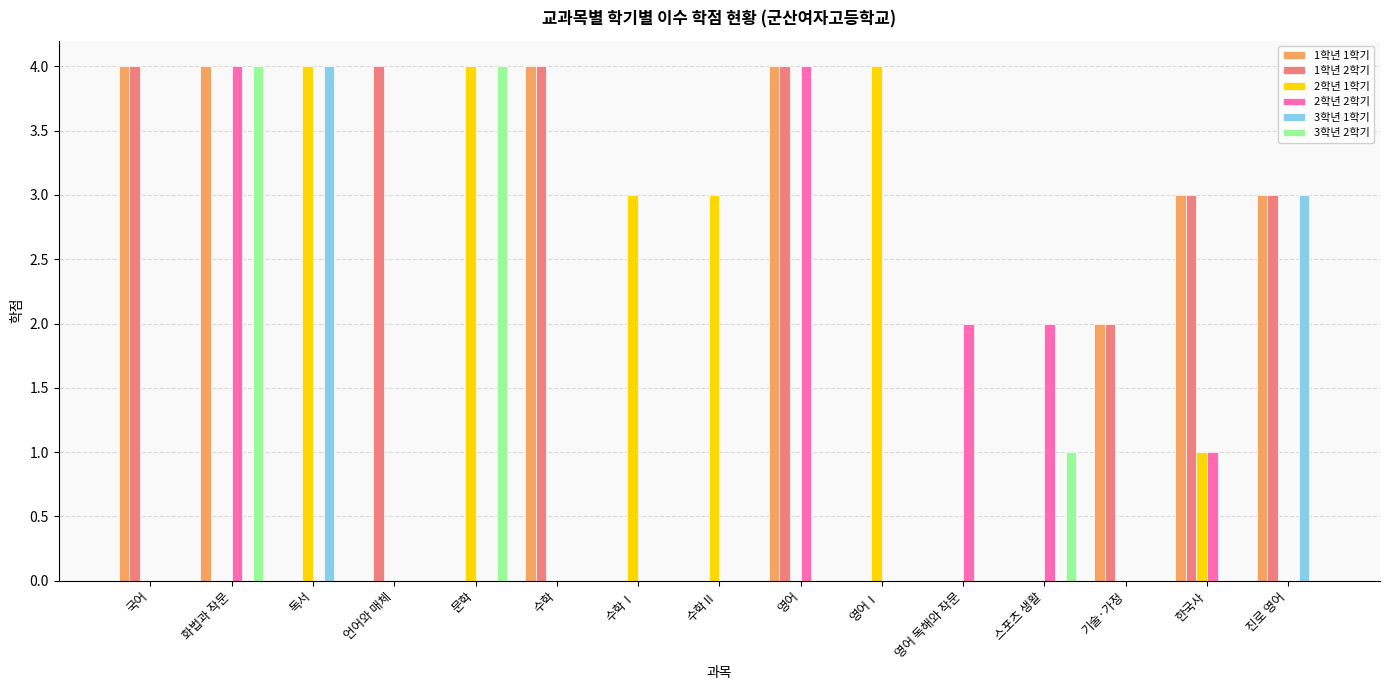

The 2학년 2학기 series shows 1 at 영어 독해와 작문. True or false?

False